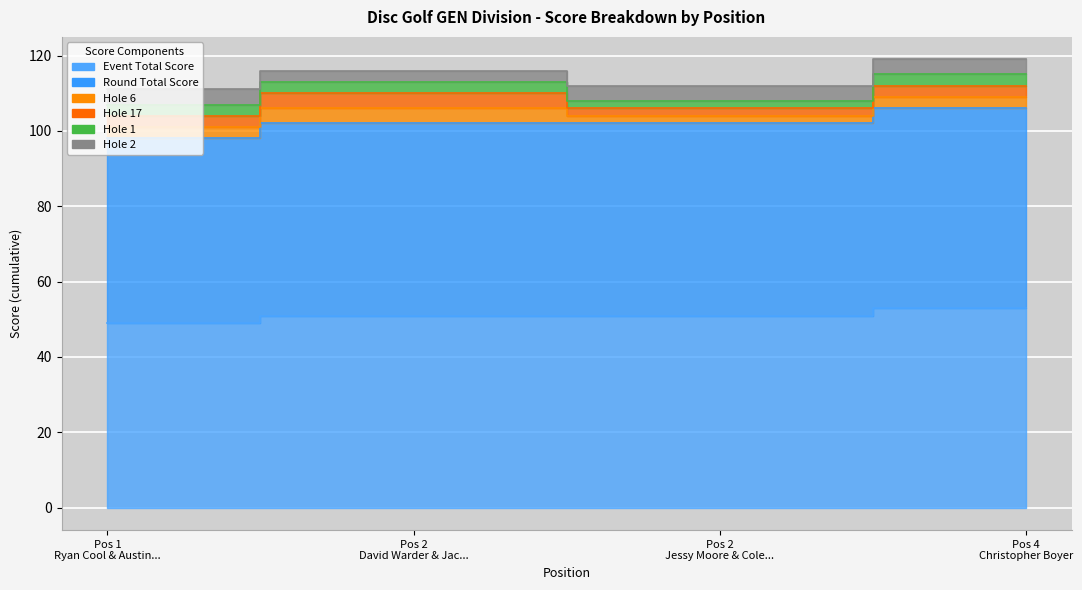

How many data points in hole_17 are less than 3?

1